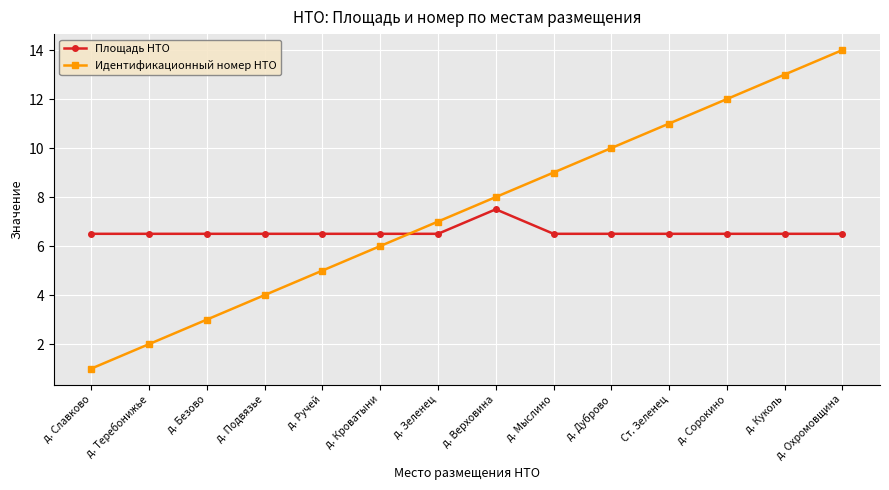

Which series has the largest range (max minus min)?

Идентификационный номер НТО